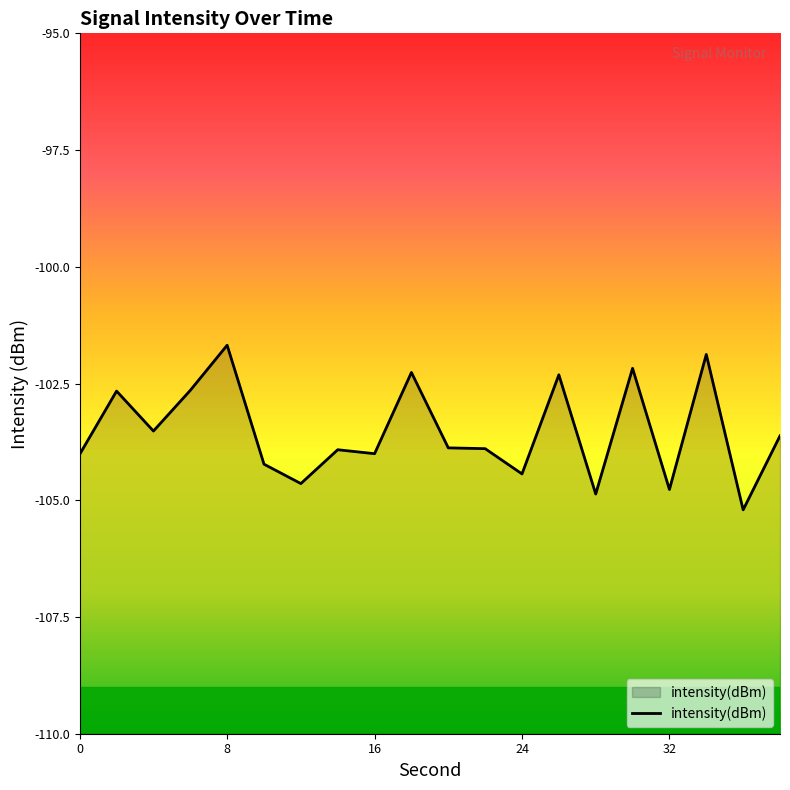

What is the difference between the maximum and second lowest values?

3.2